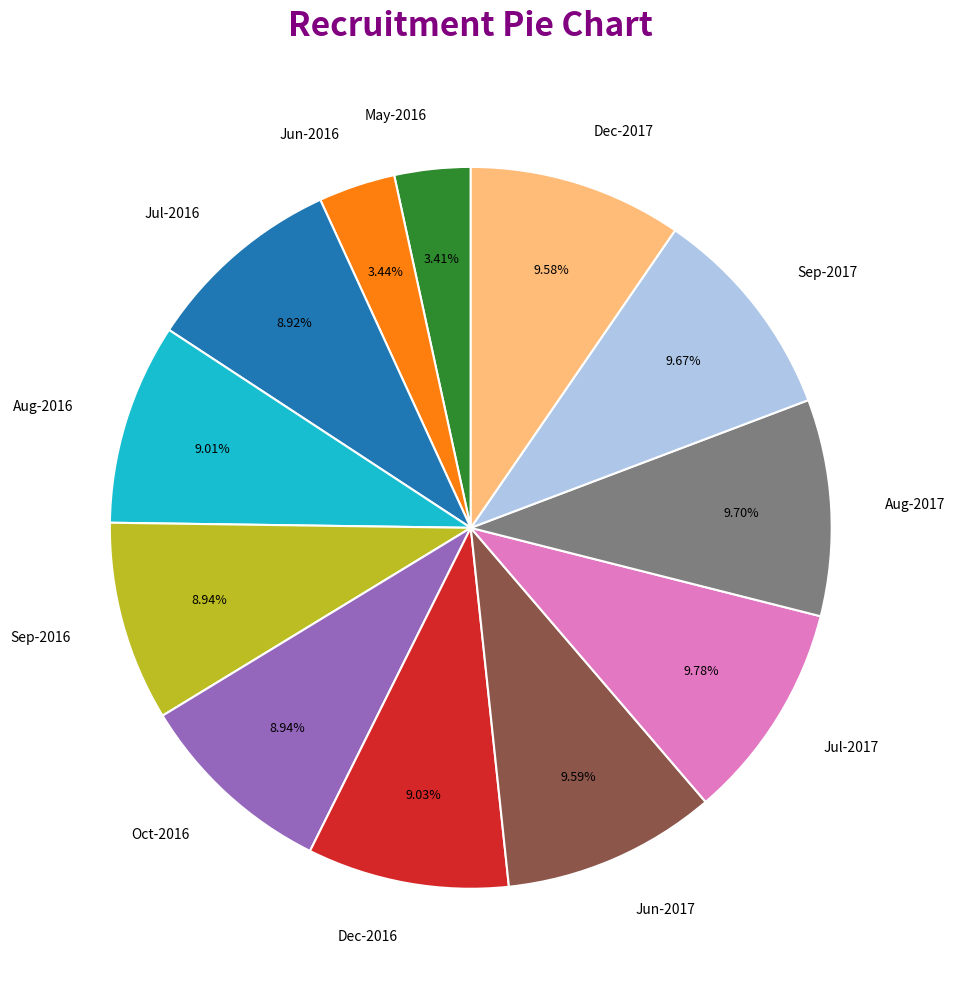

To the nearest percent, what percentage of the pie is Dec-2017?

10%